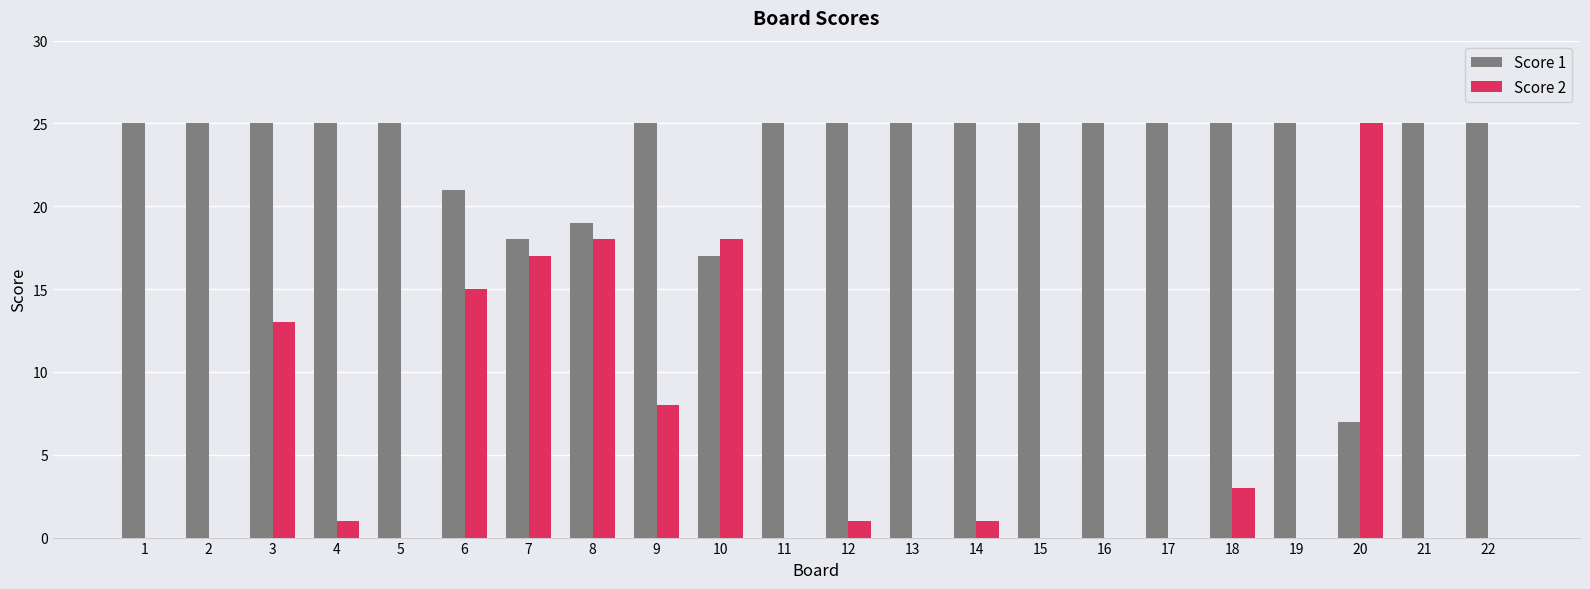

What is the highest value of the Score 2 series?

25